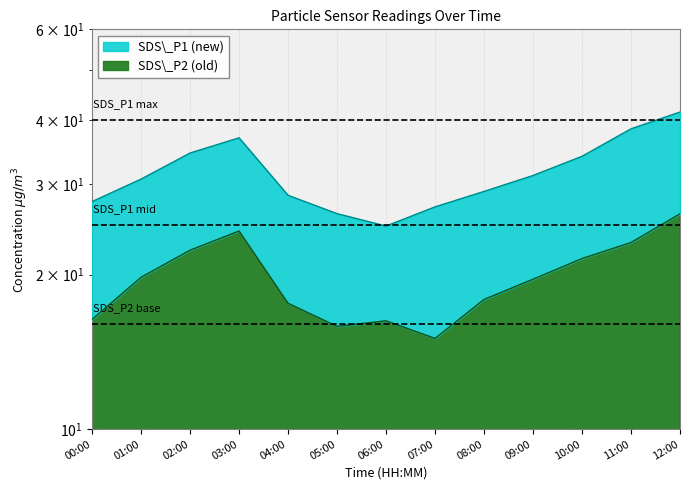

What position from the right is 09:00?

4